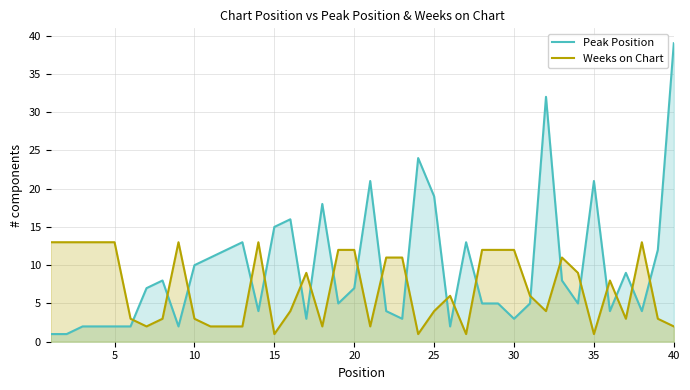

Which series has the widest spread of values?

Peak Position